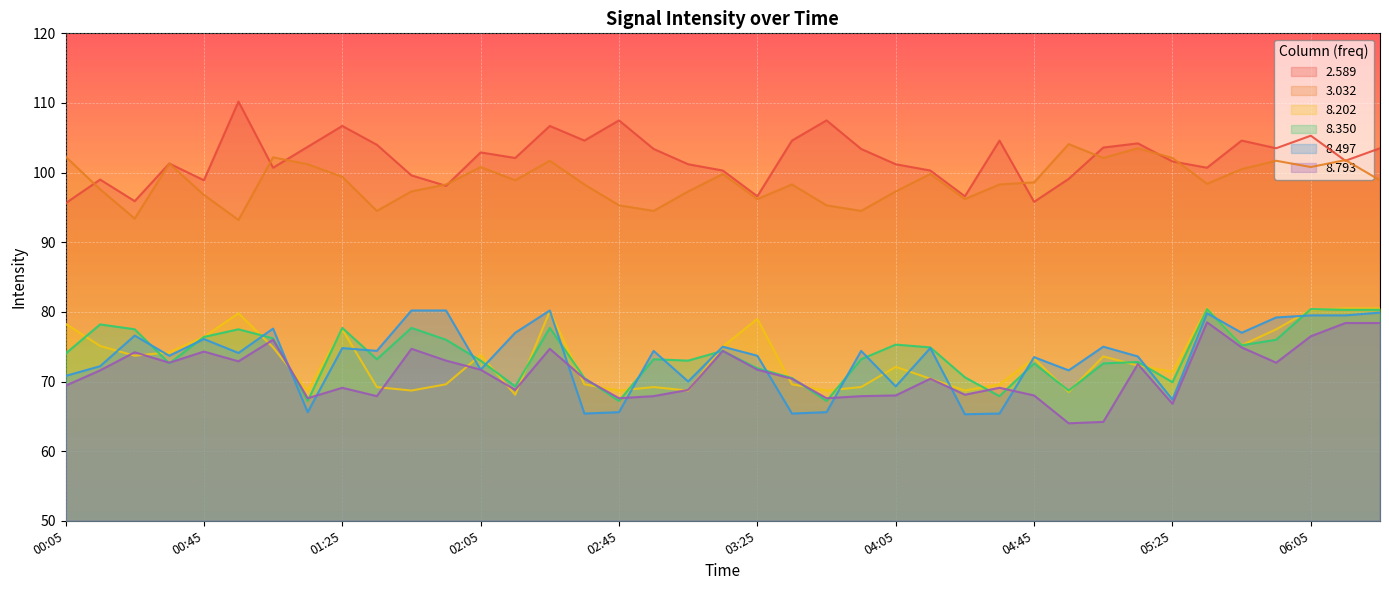

How many lines are shown in the chart?

6